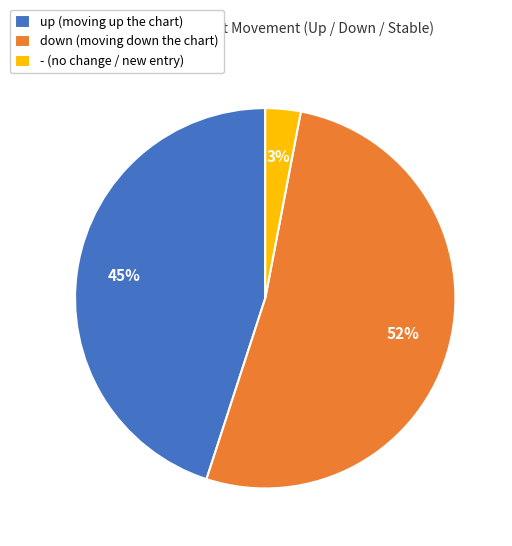

Approximately how many times larger is the value at up compared to down?

0.9